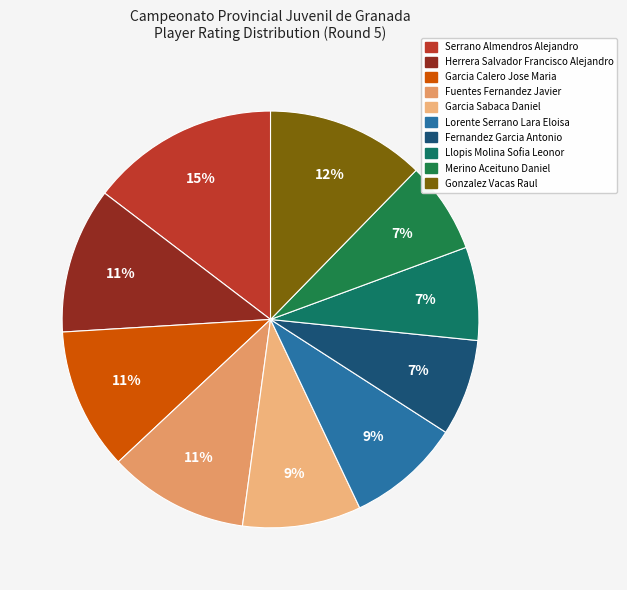

What is the change in value from Serrano Almendros Alejandro to Fuentes Fernandez Javier?

-532